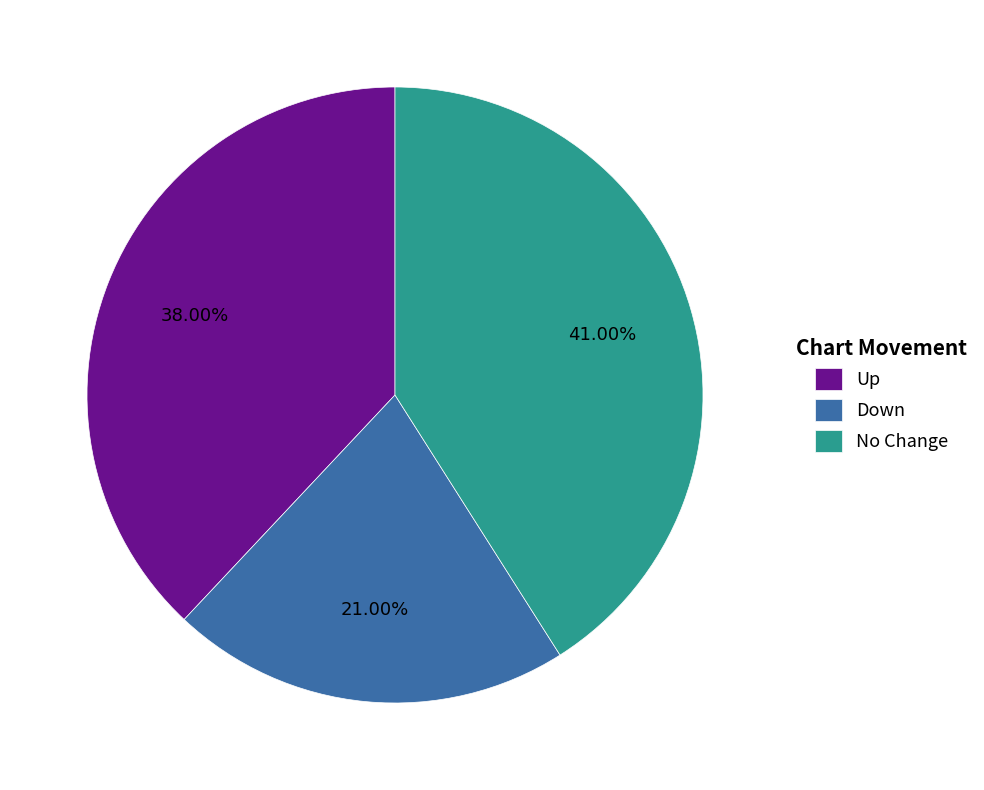

Combined, do Up and Down account for over 50%?

Yes